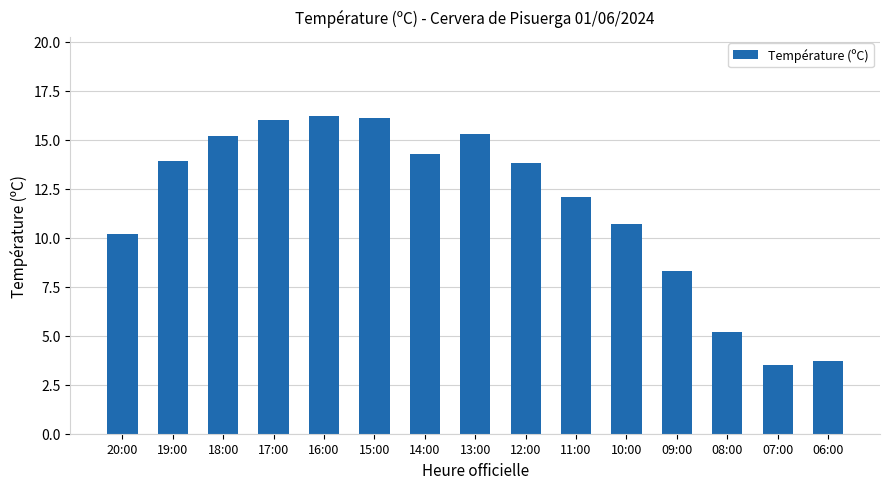

What is the label of the 10th bar from the left?

11:00